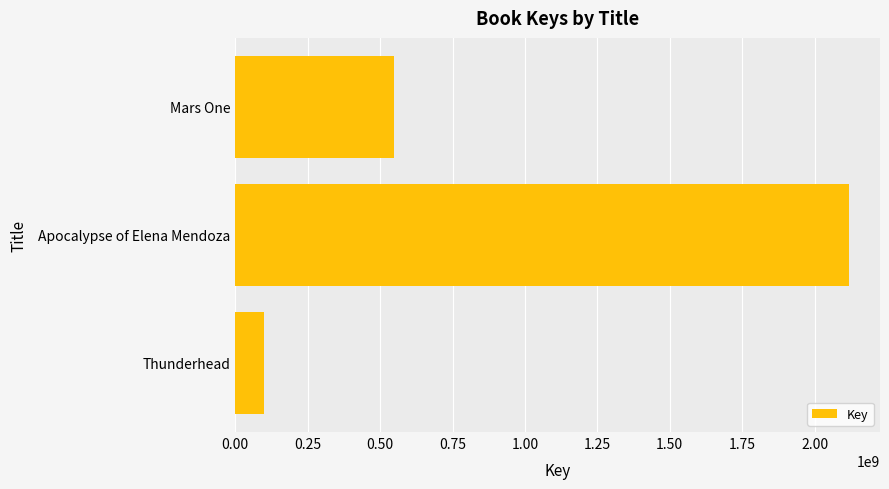

What is the sum of the values at Apocalypse of Elena Mendoza and Mars One?

2668949731